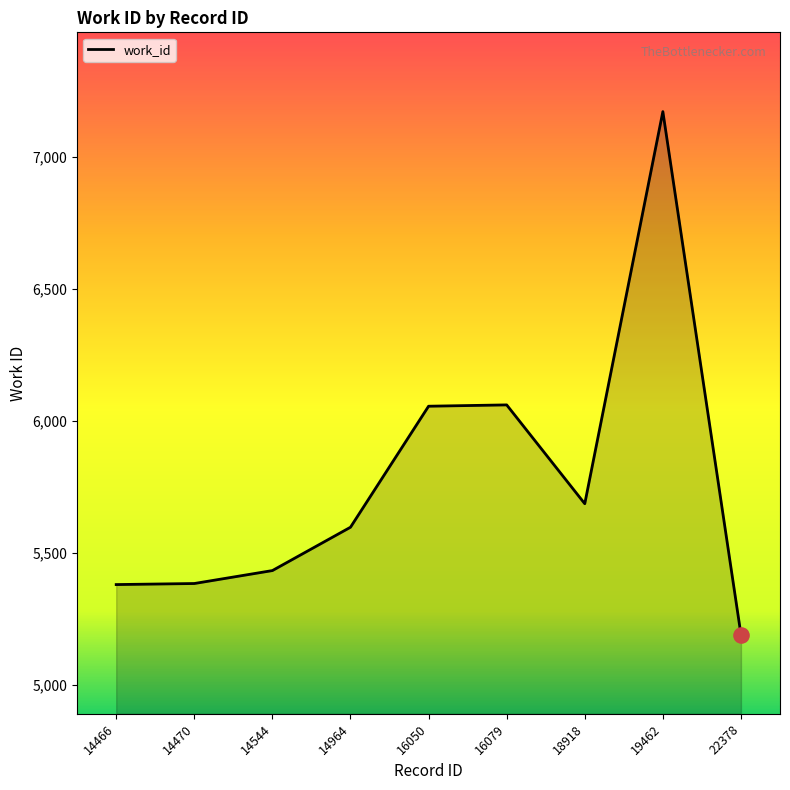

What is the change in value from 14544 to 16050?

+622